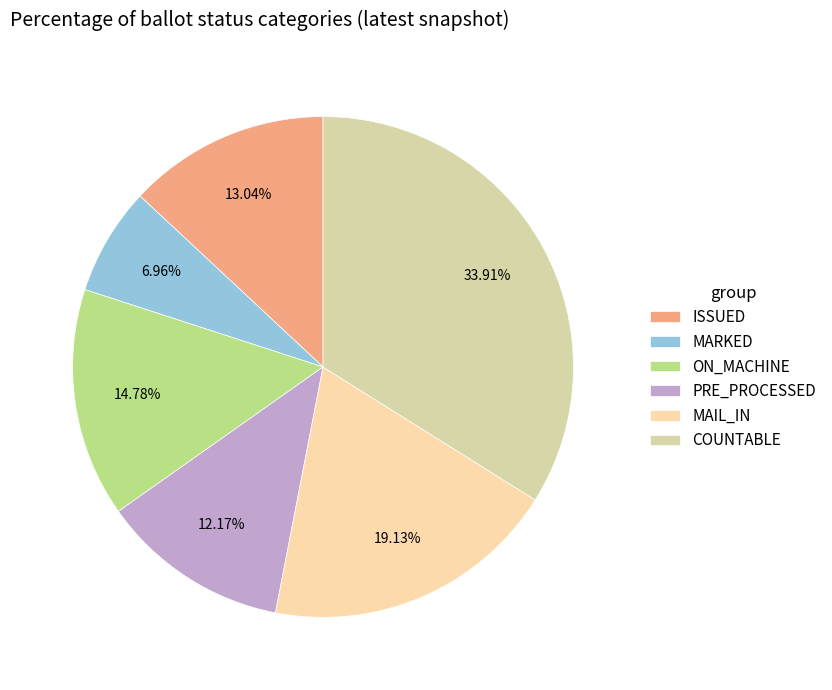

How many segments does this pie chart have?

6